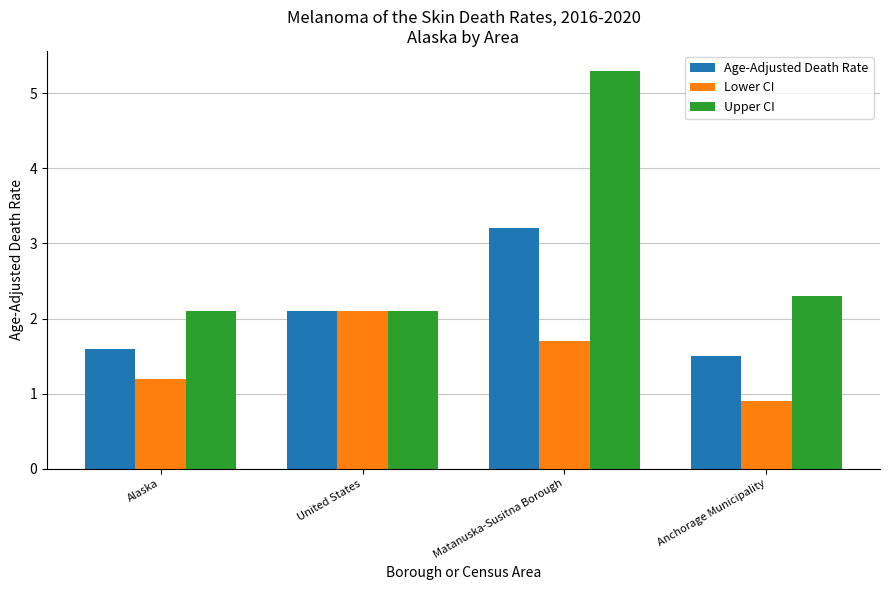

The Upper CI series shows 3.6 at Anchorage Municipality. True or false?

False